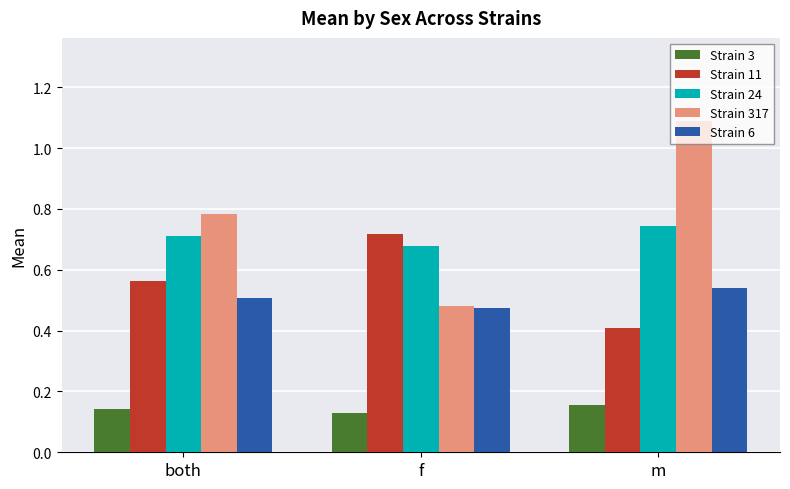

What is the sum of all Strain 317 values?

2.4